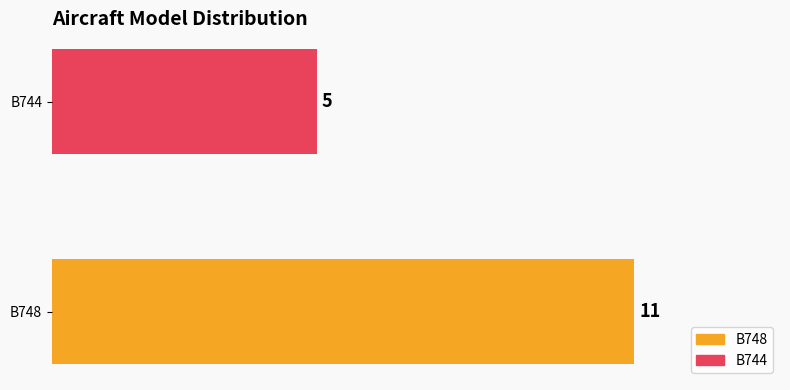

List the labels in order of value, largest first.

B748, B744